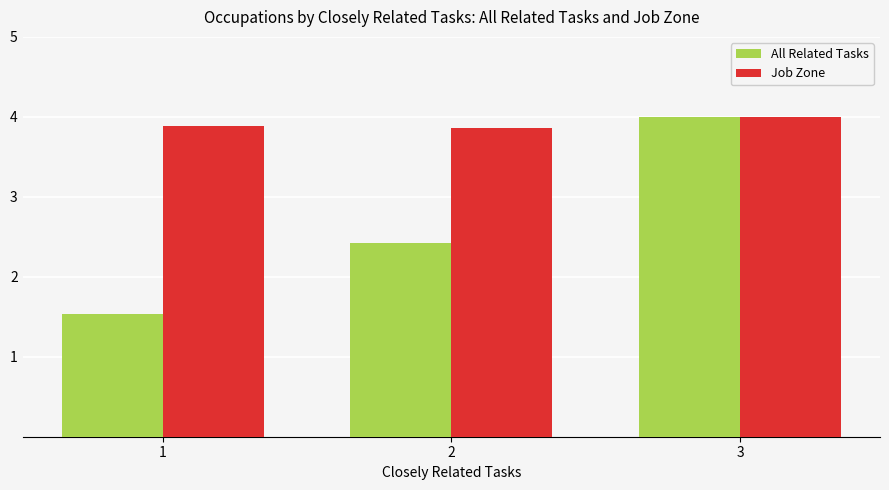

Is the value of Job Zone at 2 greater than the value of All Related Tasks at 2?

Yes